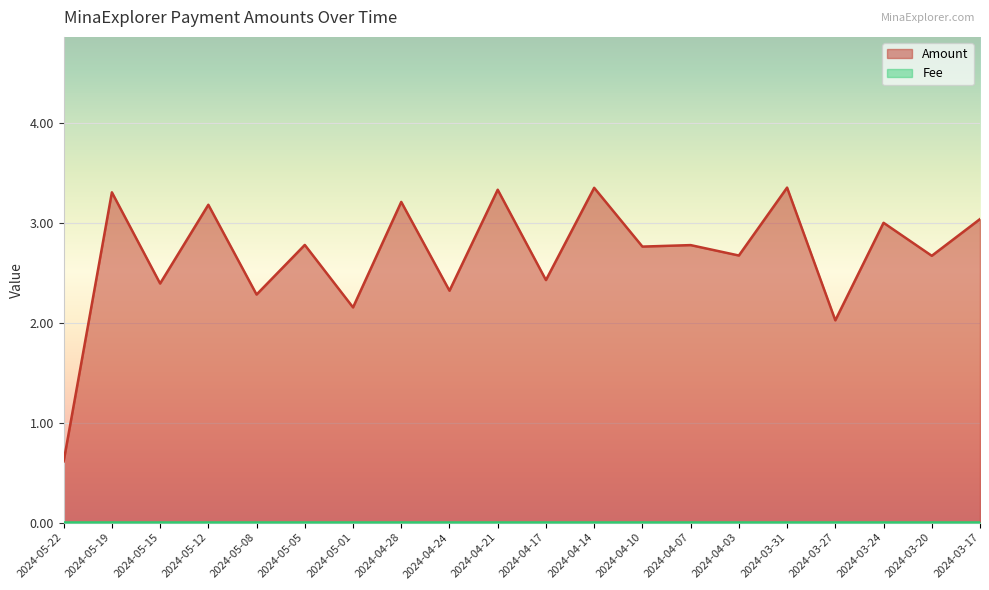

The value at 2024-03-24 is 2.0. True or false?

False